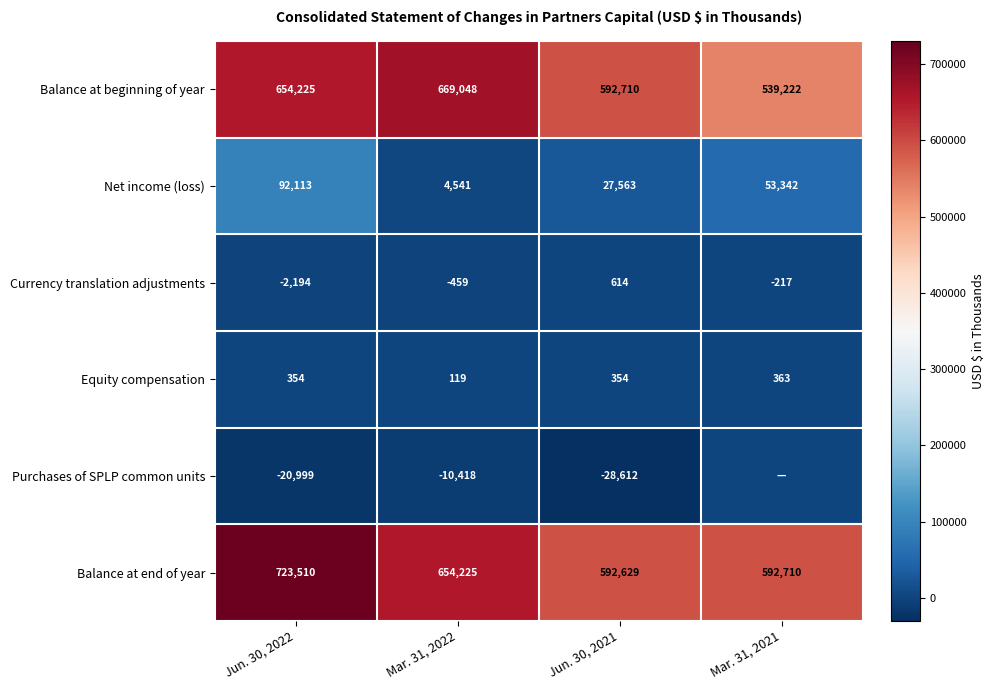

At which label does Net income (loss) reach its minimum?

Mar. 31, 2022